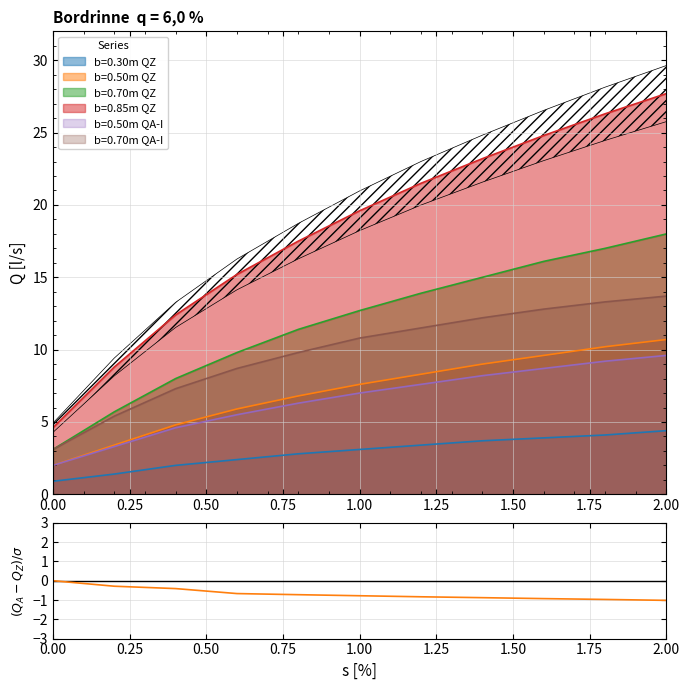

Is the value of b=0.30m QZ at 0.2 greater than the value of b=0.50m QA-I at 2.0?

No